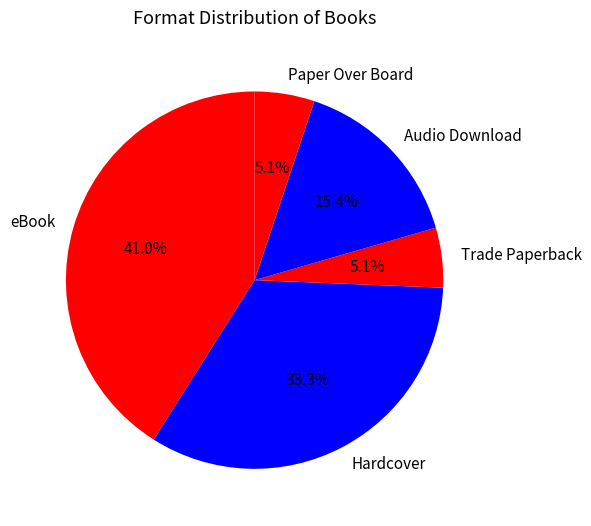

To the nearest percent, what is the difference between the Hardcover and Trade Paperback slice percentages?

28%